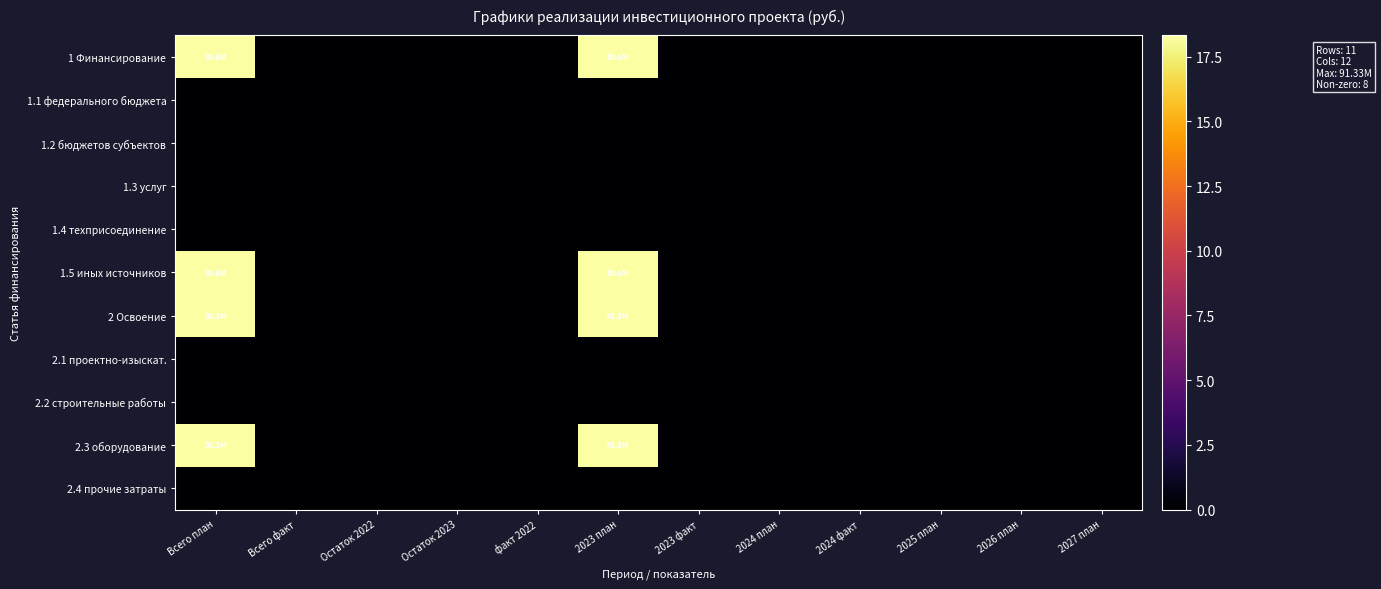

At how many categories does at least one series exceed 3?

2